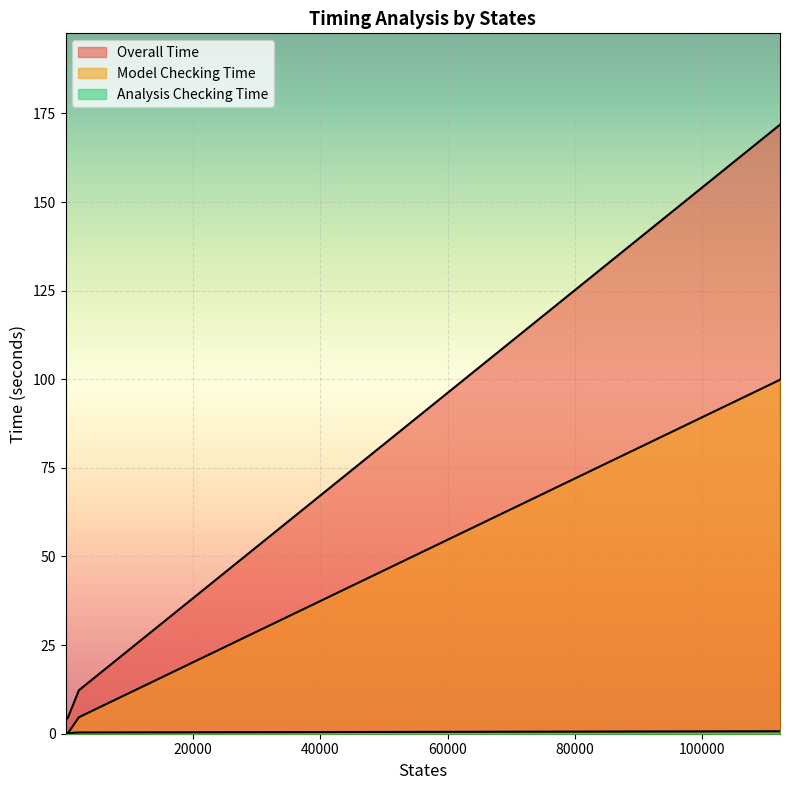

What is the sum of the Overall Time values at 2 and 3?

7.8